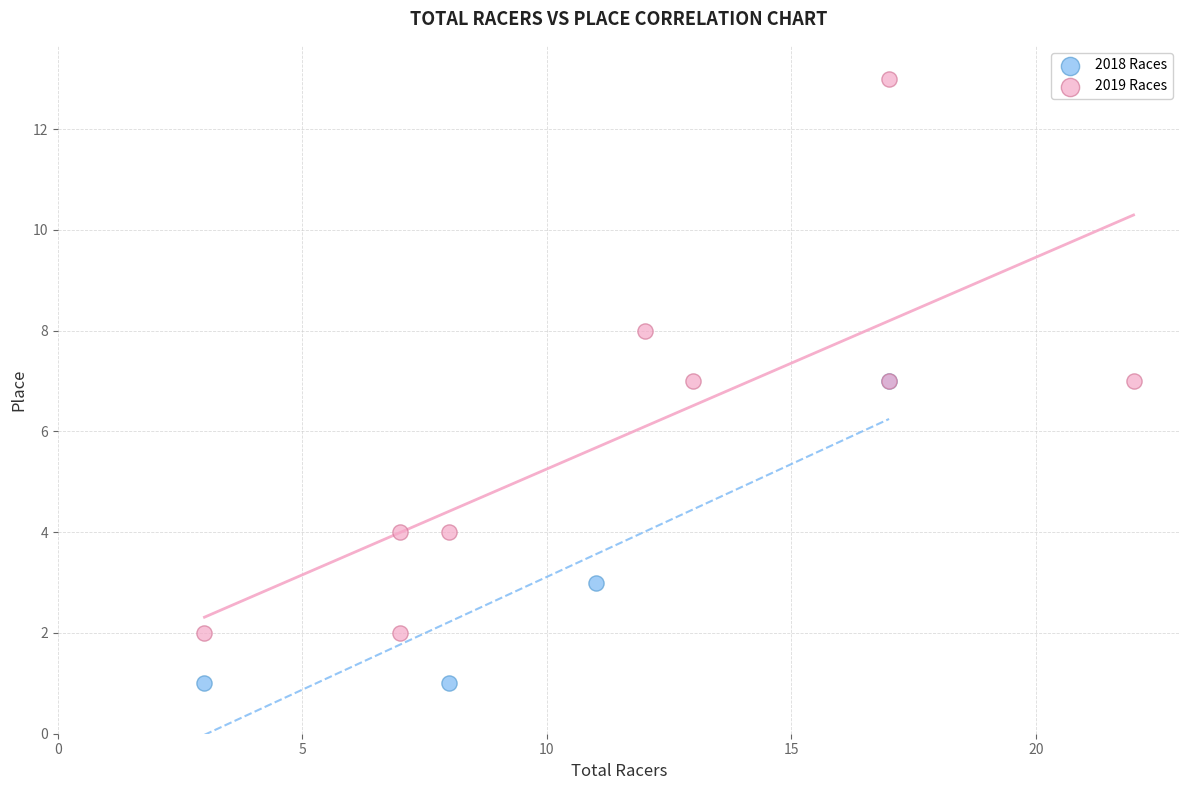

Which series has the largest Y range (max minus min)?

2019 Races